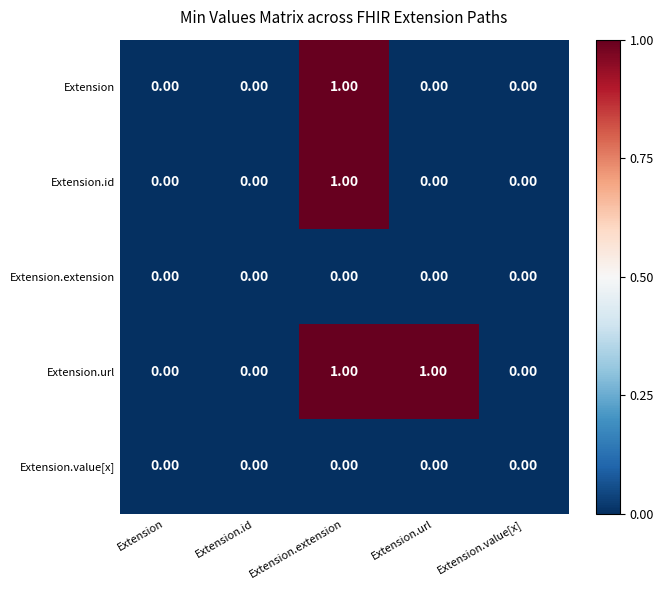

Between Extension.id and Extension.url, which series saw the biggest shift?

Extension.url